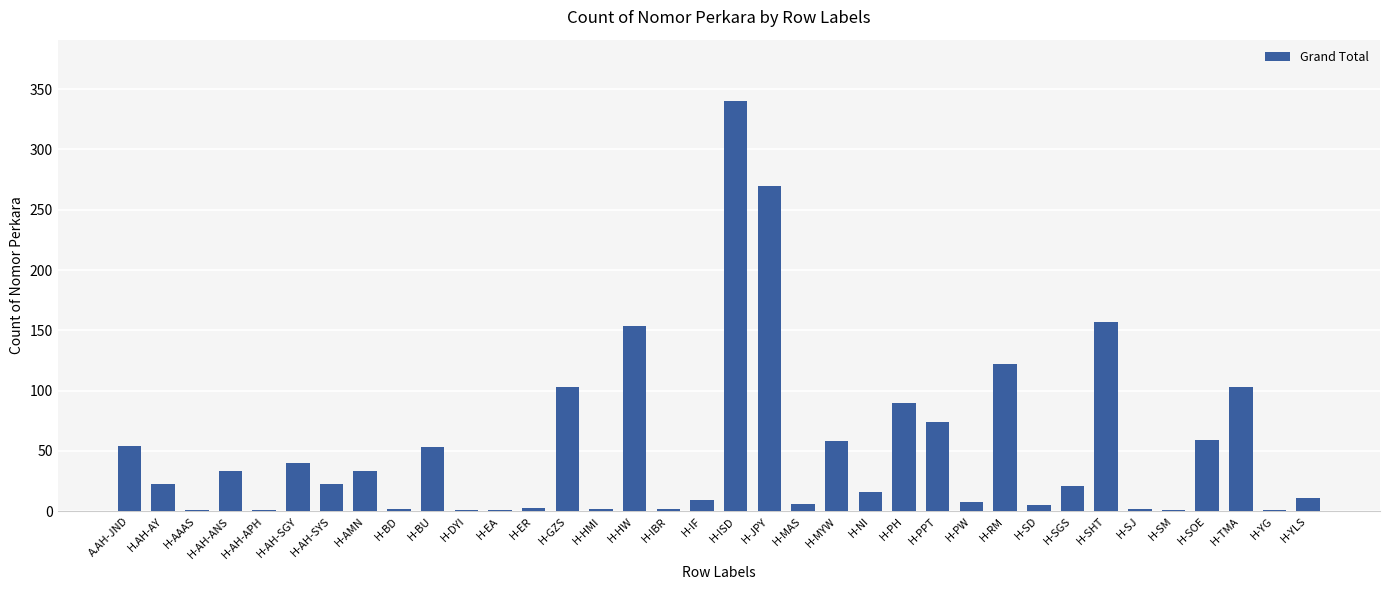

What is the sum of all values?

1882